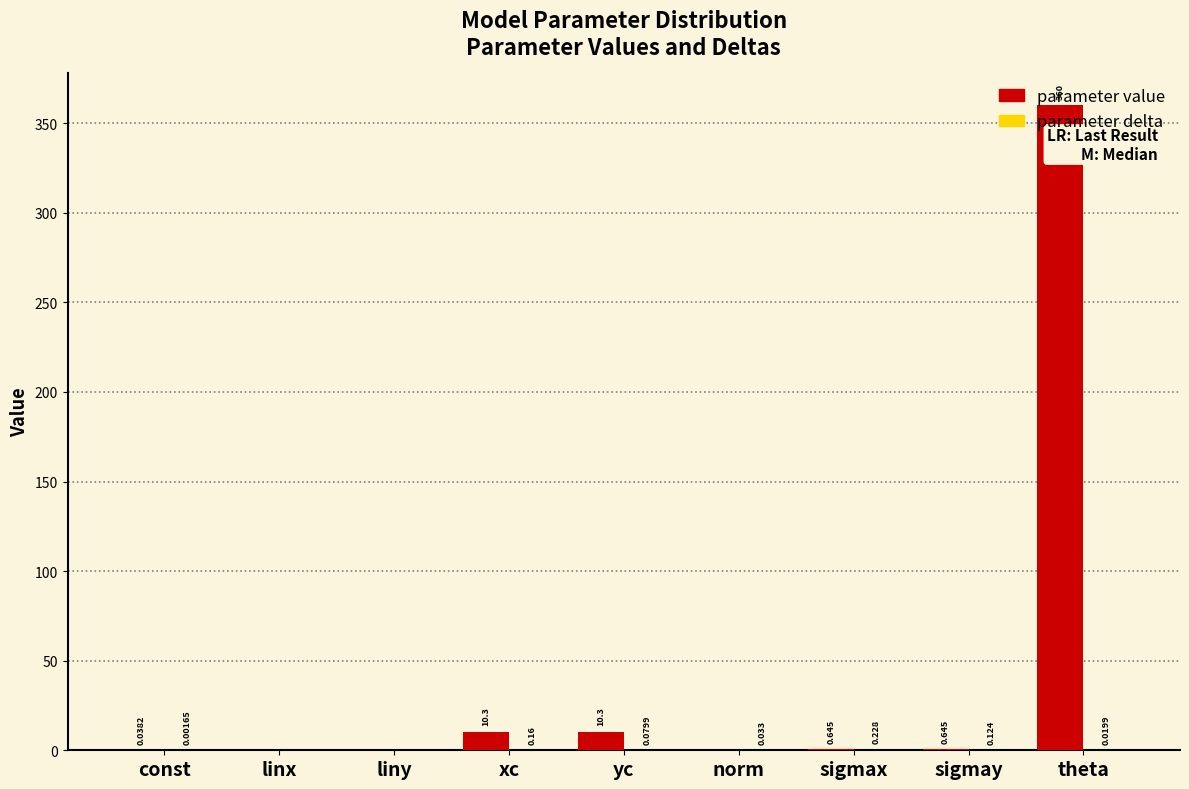

At which category is the sum across all series the highest?

theta